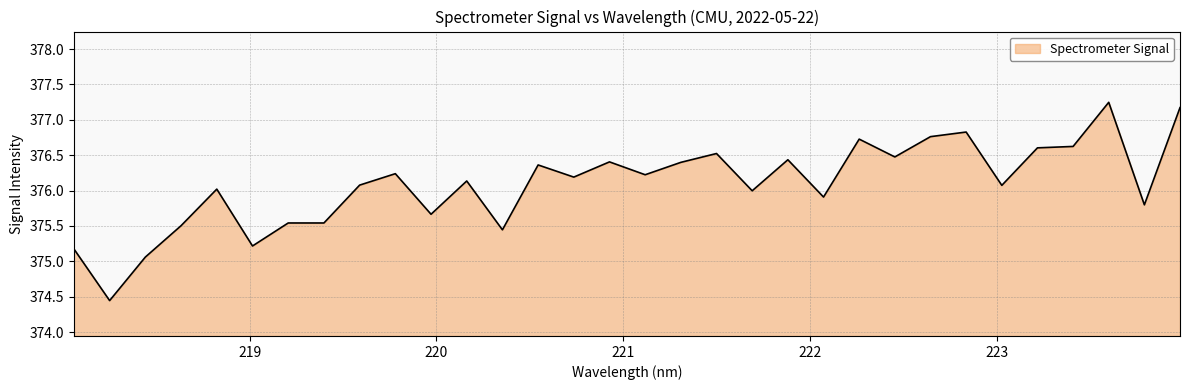

What is the difference between the maximum and minimum values?

2.8